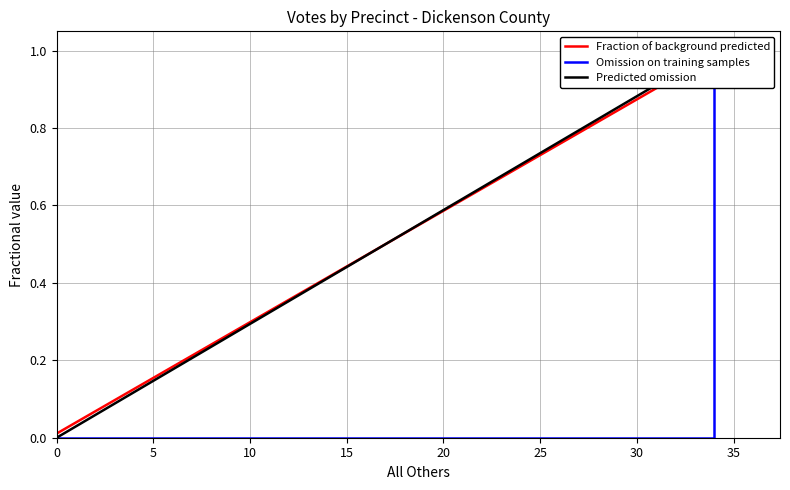

Which has a higher value, 5 or 0?

5